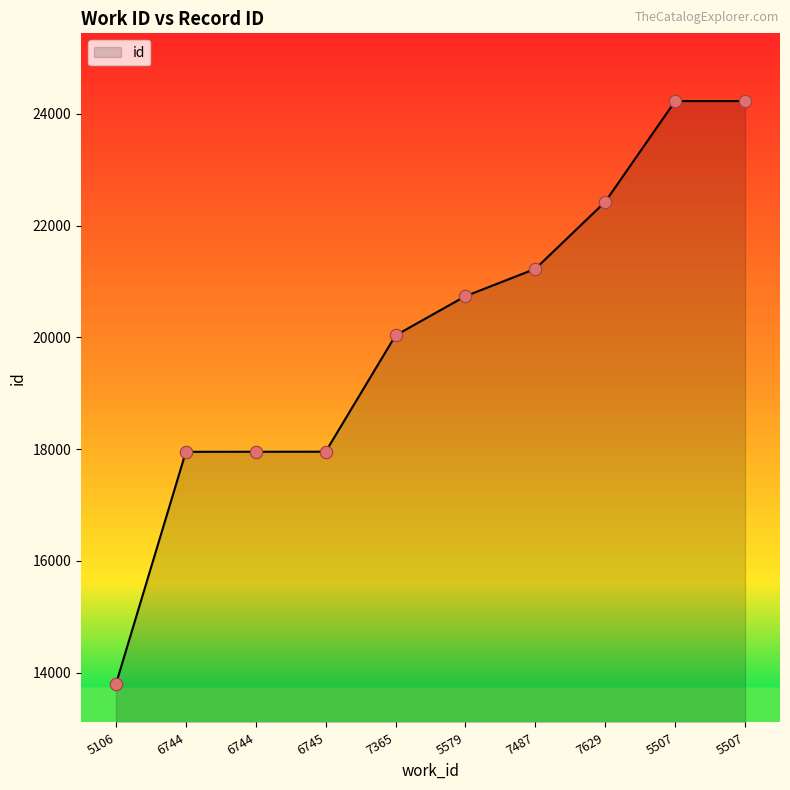

What is the change in value from 6744 to 6745?

+2